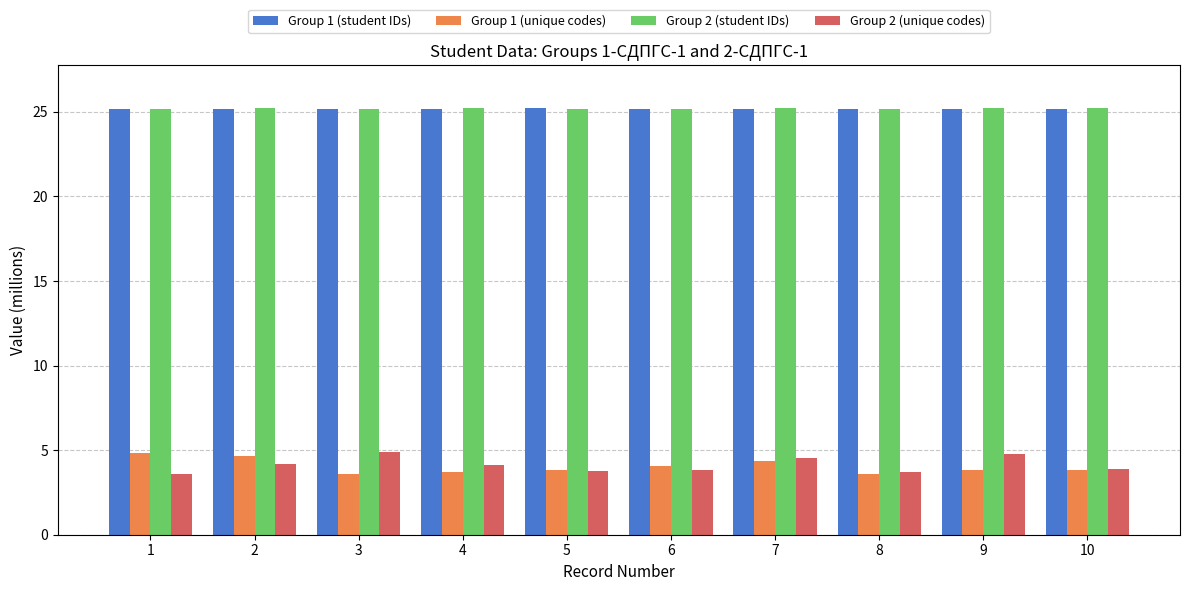

What is the smallest value displayed?

3.6